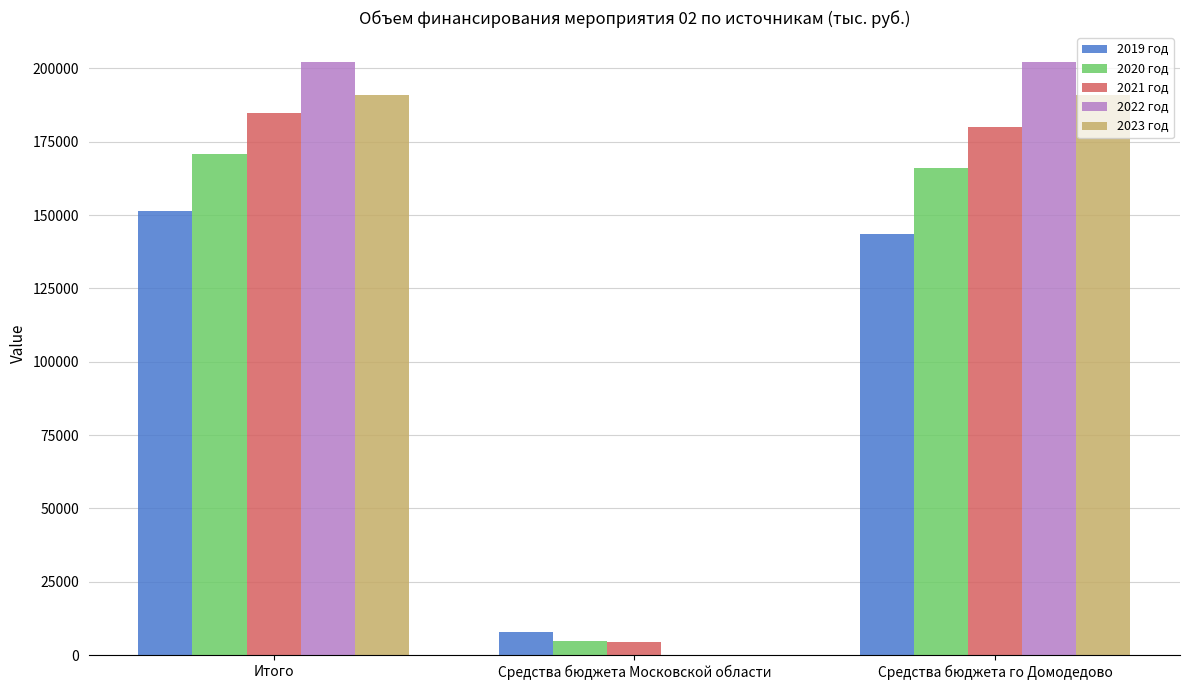

Which series has the largest range (max minus min)?

2022 год